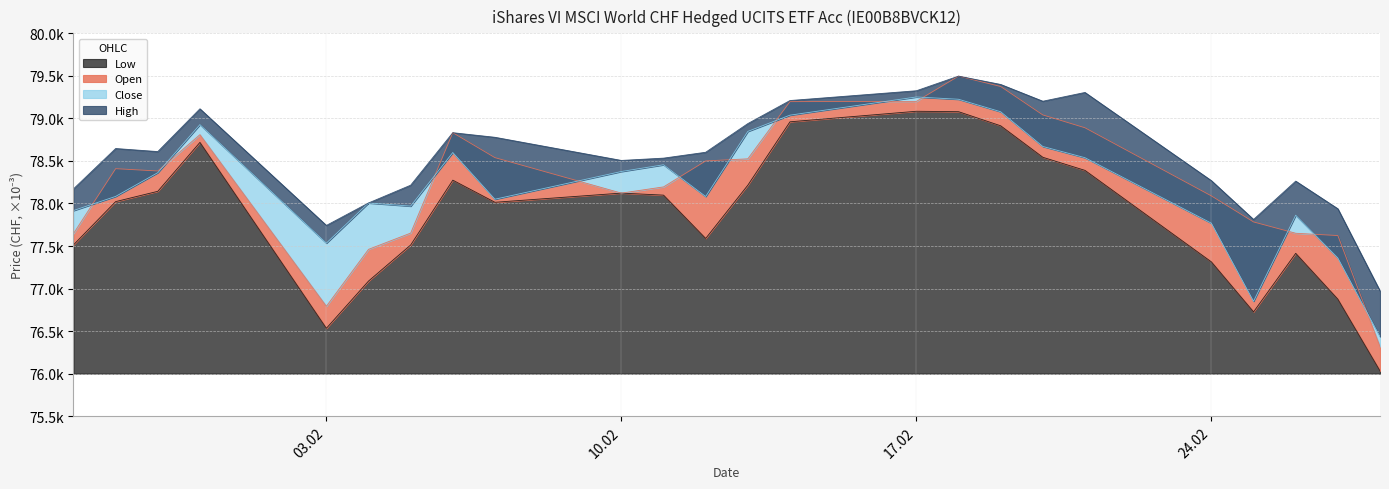

Reading left to right, transcribe all the data shown in this chart.

Open: 77647	78409	78382	78809	76792	77461	77652	78832	78539	78122	78195	78500	78525	79197	79200	79497	79375	79041	78890	78089	77783	77650	77623	76318
High: 78172	78646	78610	79113	77742	78006	78215	78832	78778	78506	78533	78602	78939	79210	79325	79497	79399	79202	79305	78268	77812	78263	77938	76973
Low: 77514	78022	78143	78718	76533	77088	77512	78274	78014	78122	78098	77589	78215	78960	79084	79079	78913	78543	78389	77313	76726	77414	76875	76032
Close: 77917	78083	78362	78927	77534	78006	77969	78599	78050	78376	78455	78082	78847	79038	79252	79225	79078	78670	78538	77768	76851	77862	77360	76435